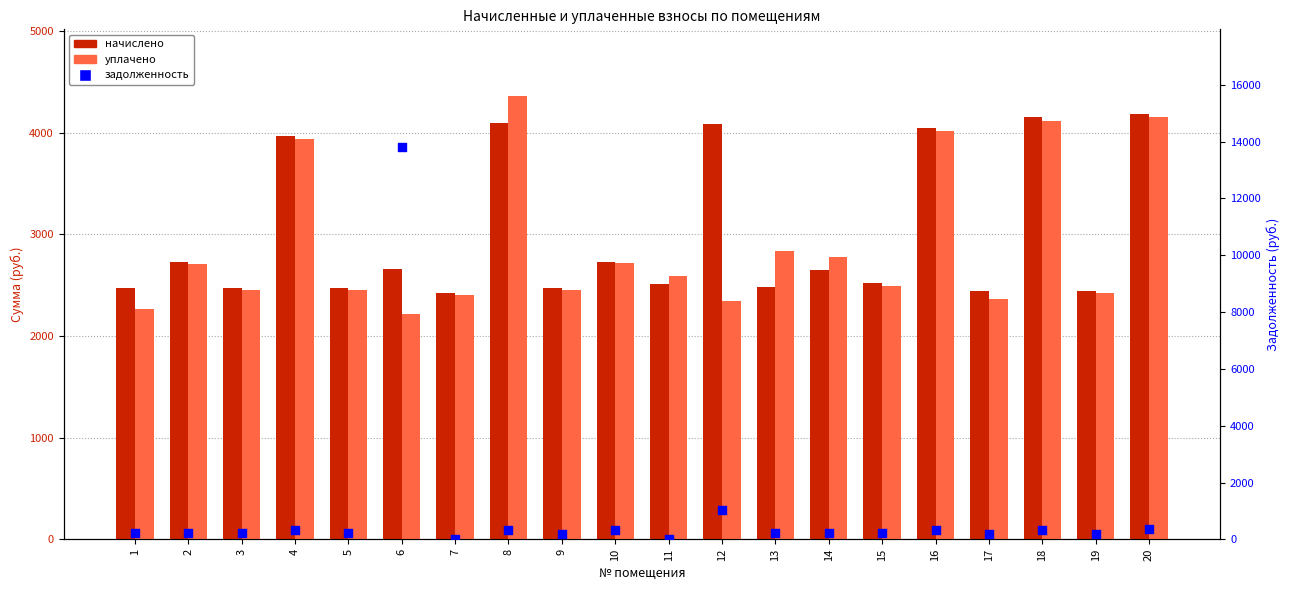

Which series reaches the minimum Y coordinate?

задолженность